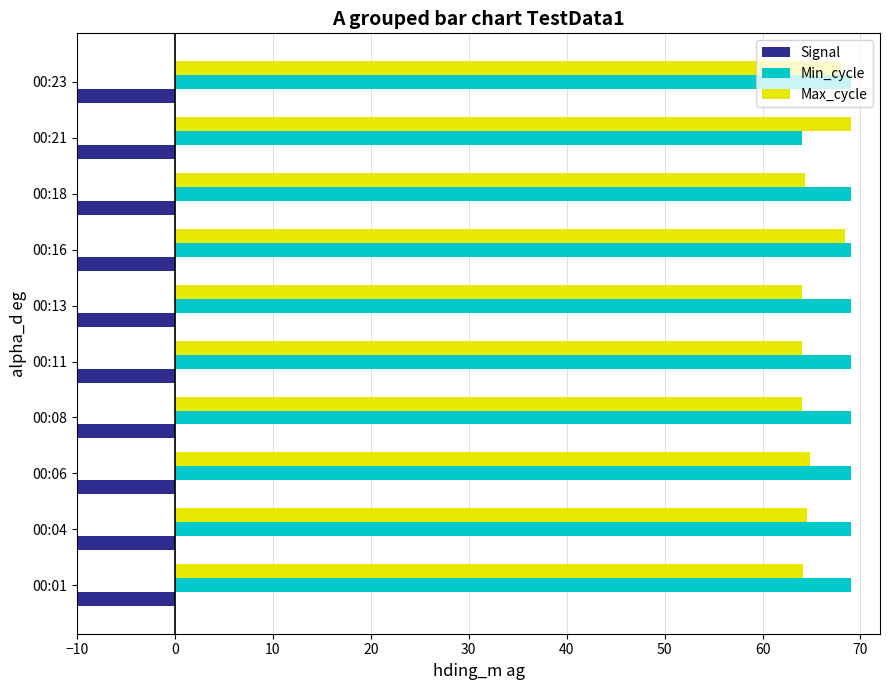

What is the value of the Min_cycle bar at the 1st from the left?

69.0